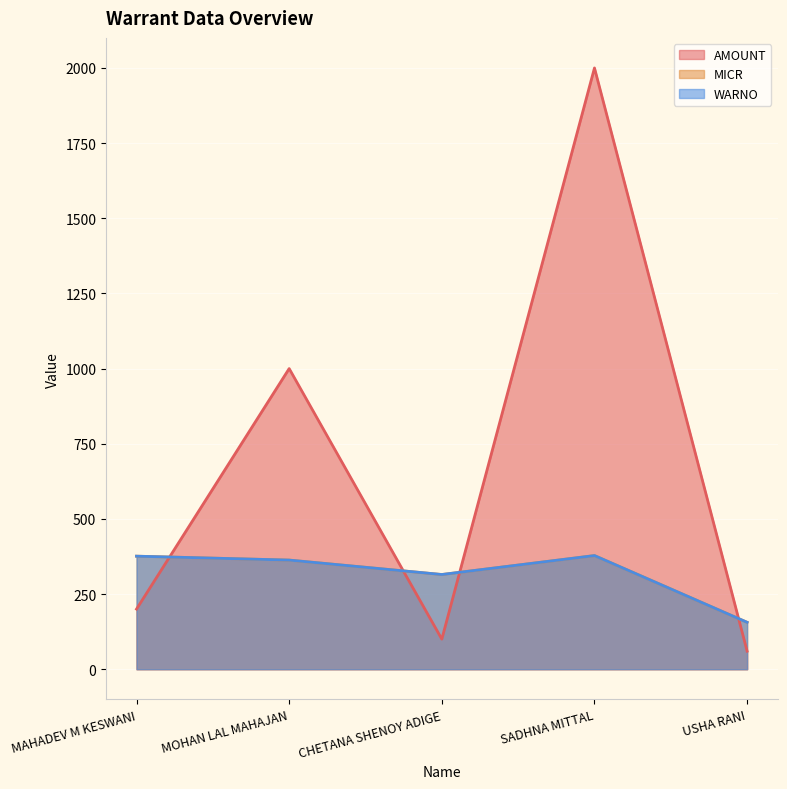

What is the difference between the second highest and second lowest values in the MICR series?

61